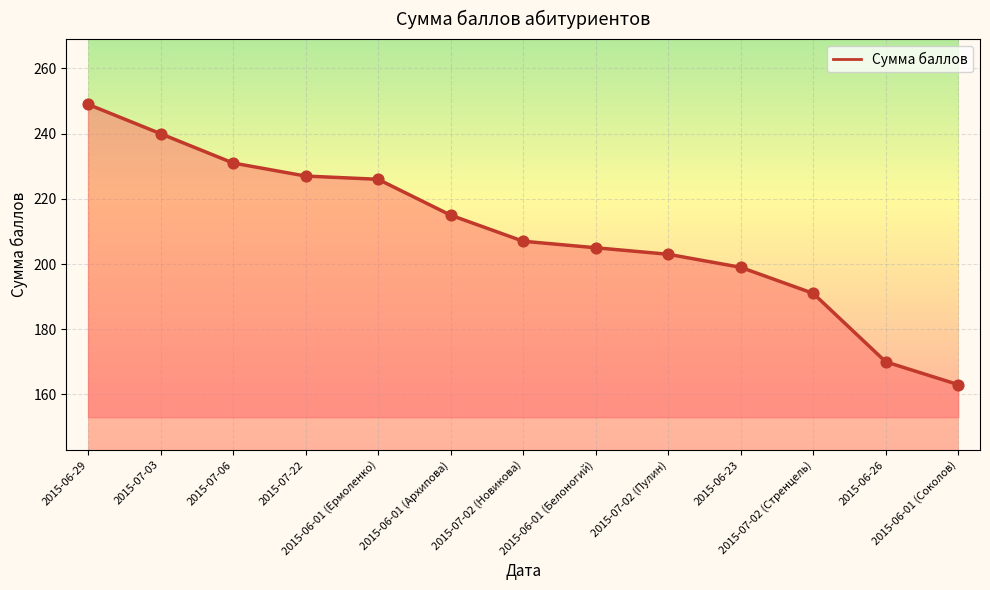

Which has a higher value, 2015-07-02 (Новикова) or 2015-06-29?

2015-06-29